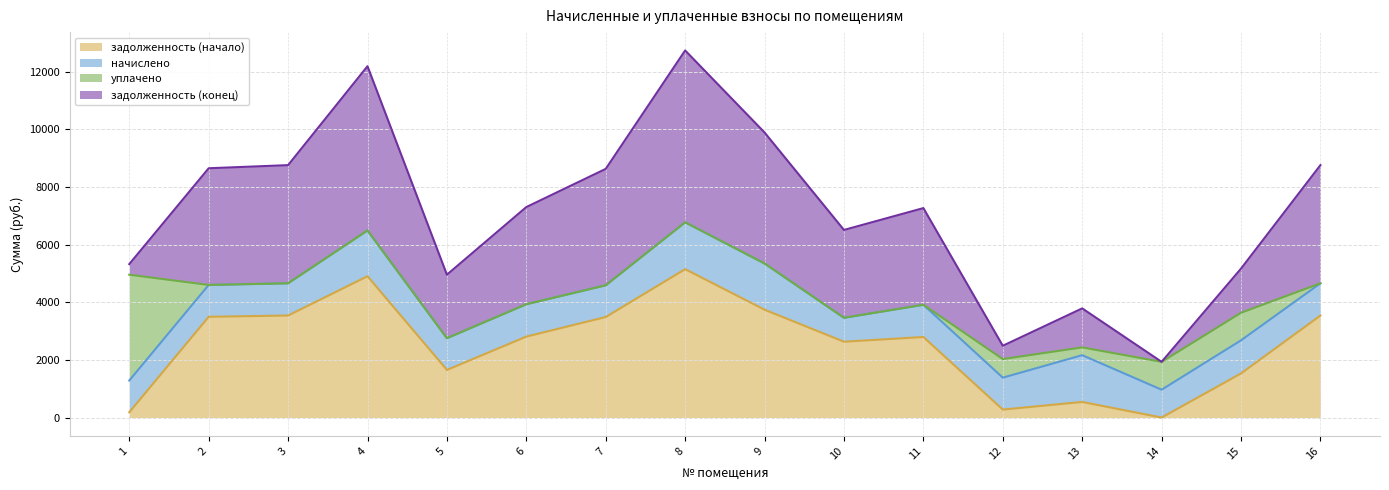

The value of задолженность (начало) at 15 is 1530.9. True or false?

True